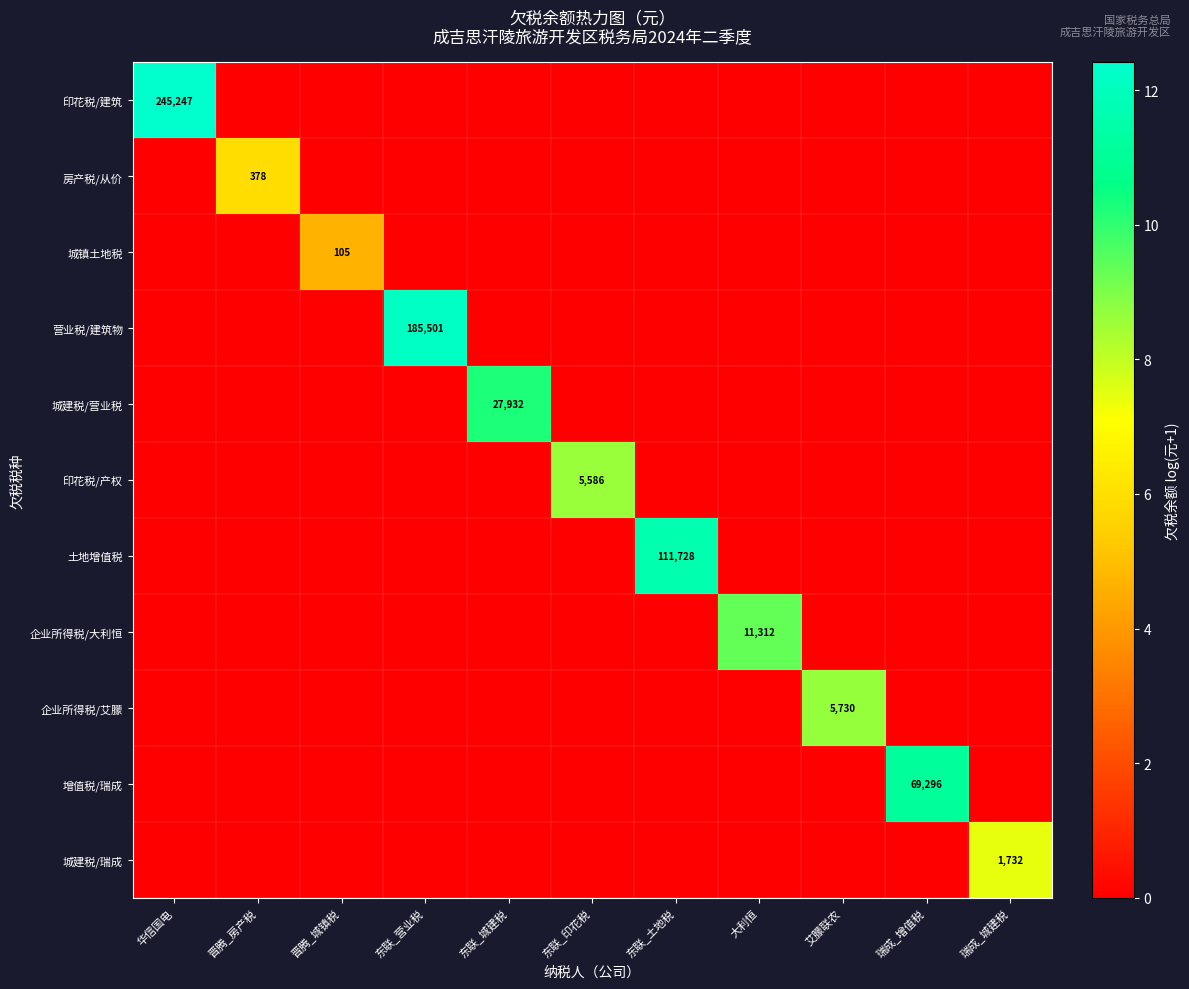

What is the difference between the highest and lowest values at 华信国电?

12.4